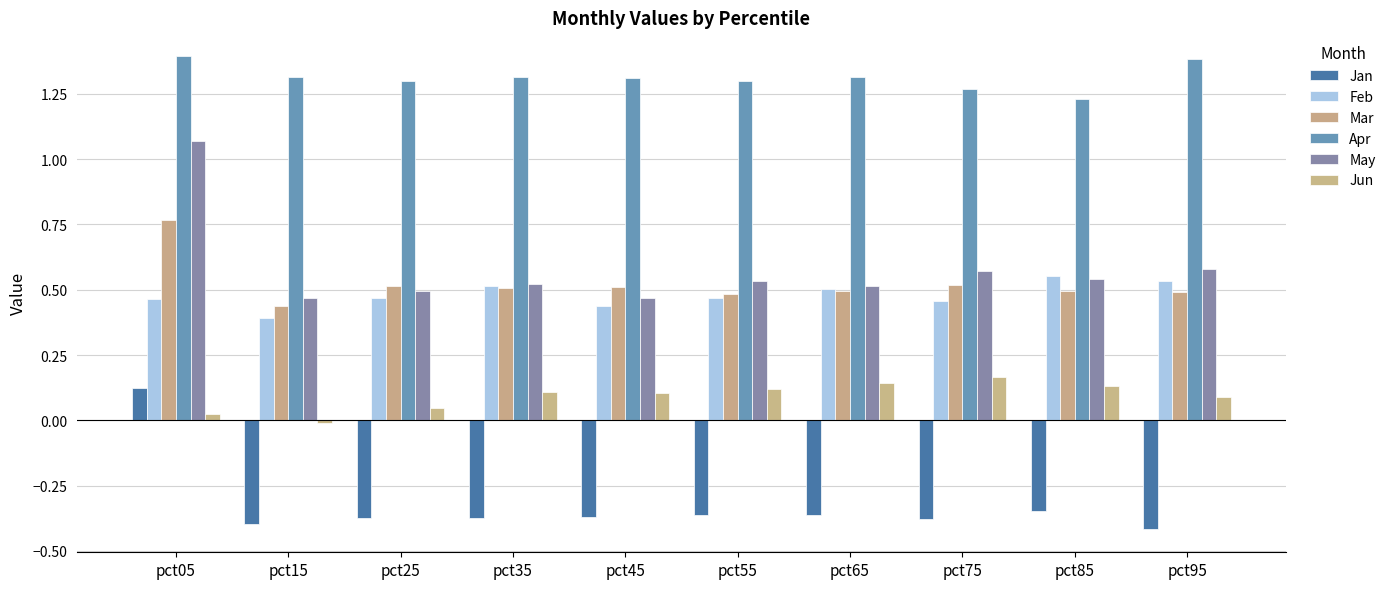

How many positive values does the Jan series have?

1